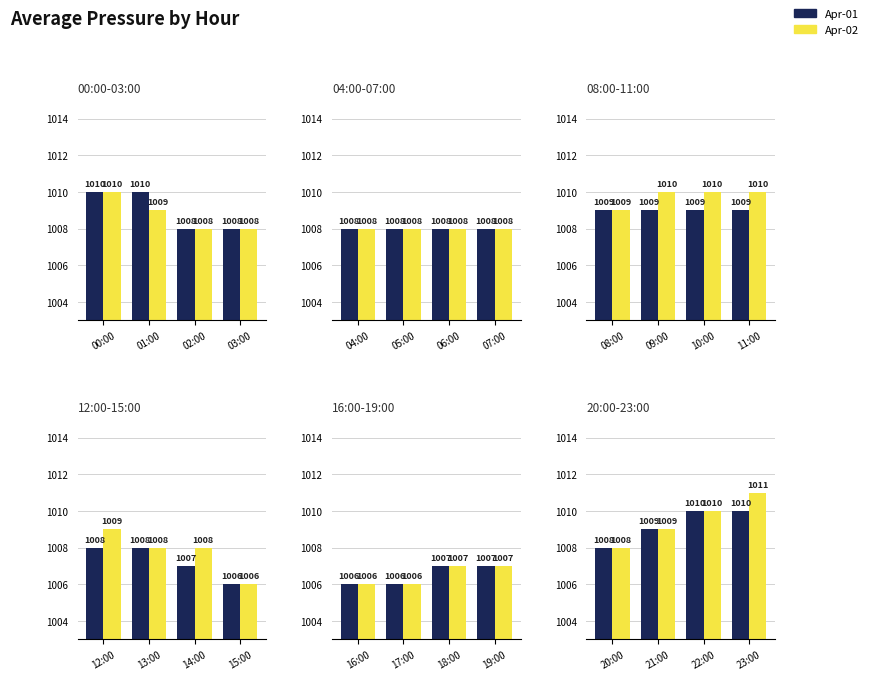

What is the value of the Apr-02 bar at the 3rd from the left?

1010